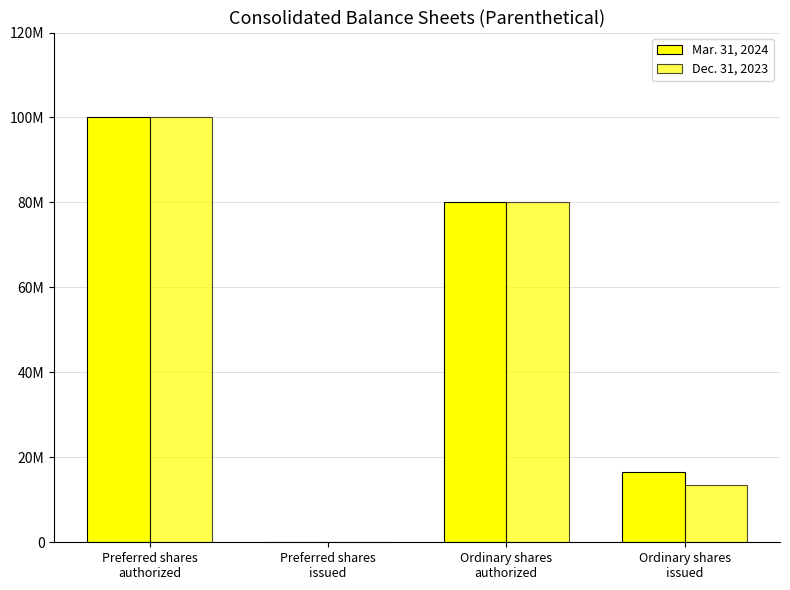

Does the chart contain stacked bars?

No